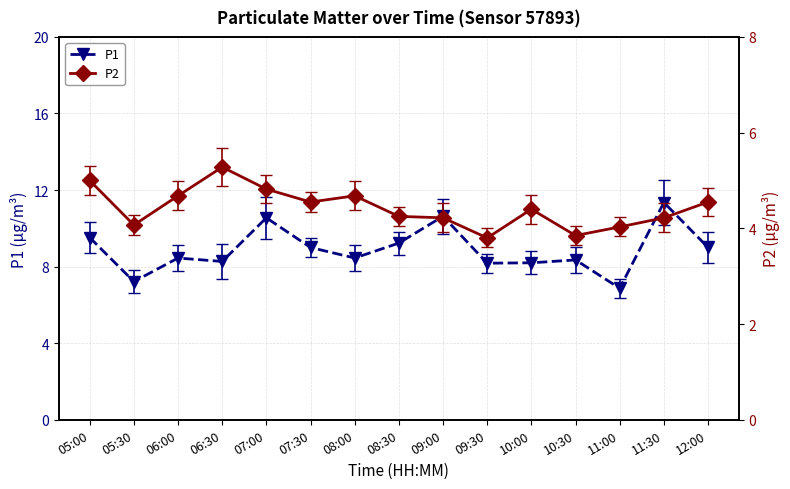

Between 06:00 and 09:30, which is larger?

06:00